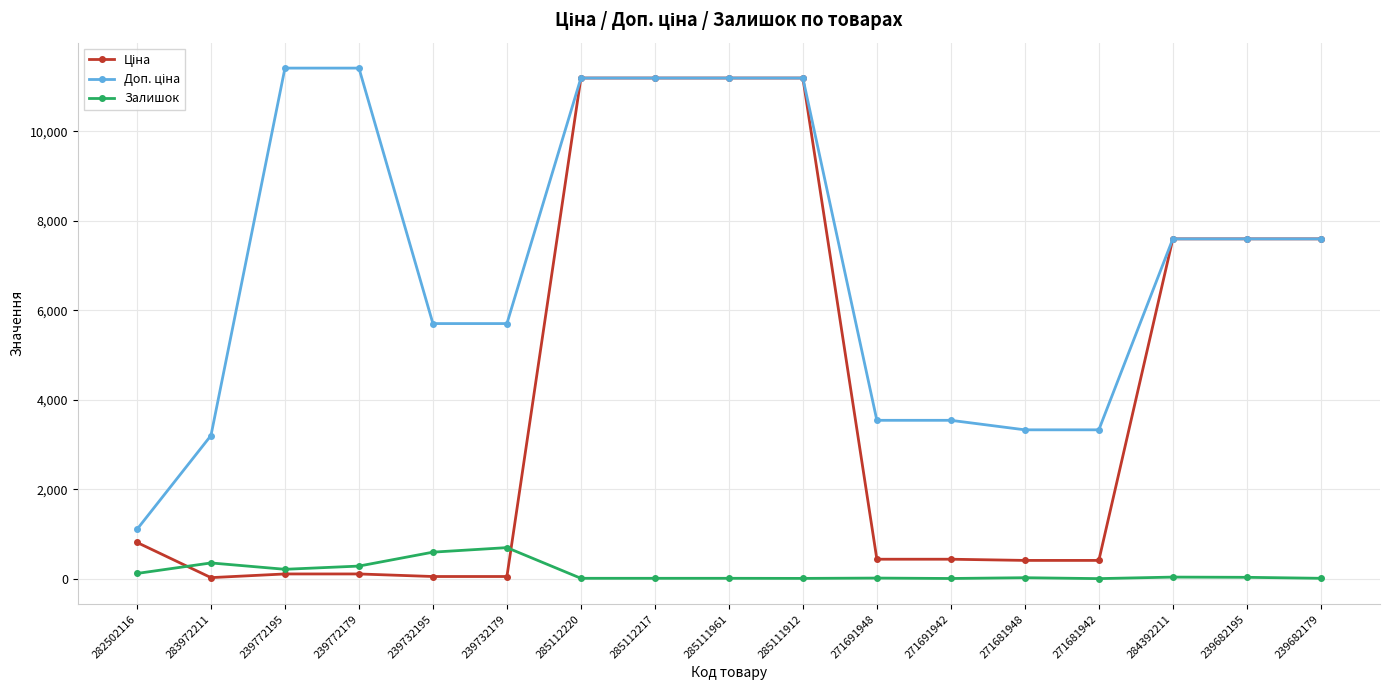

What is the label of the 13th point from the left?

271681948